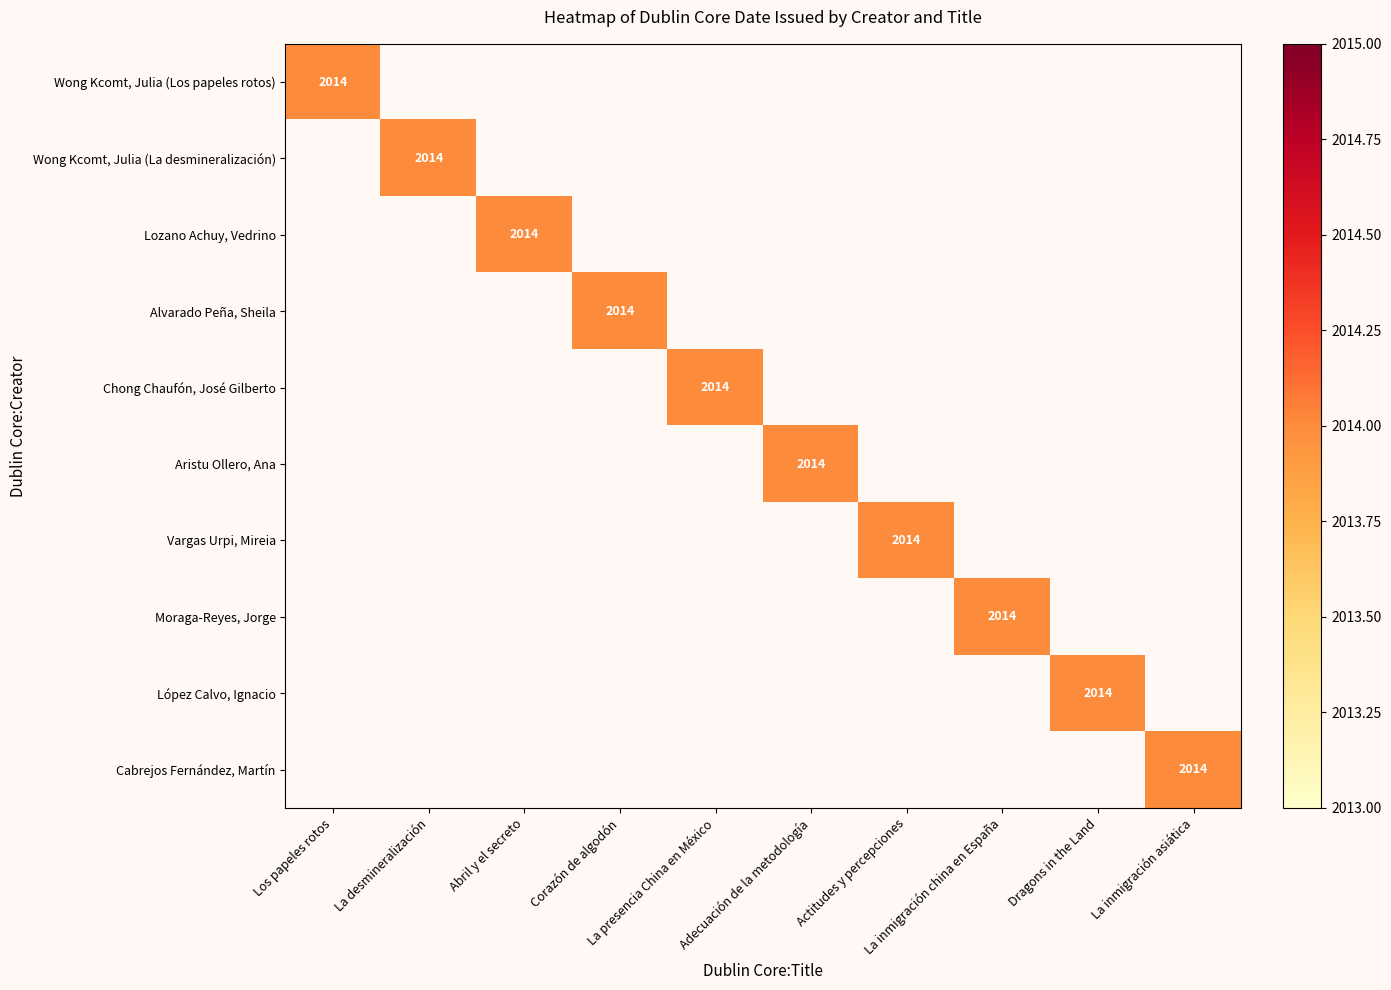

List the labels in order of Vargas Urpi, Mireia value, smallest first.

0, 1, 2, 3, 4, 5, 7, 8, 9, 6